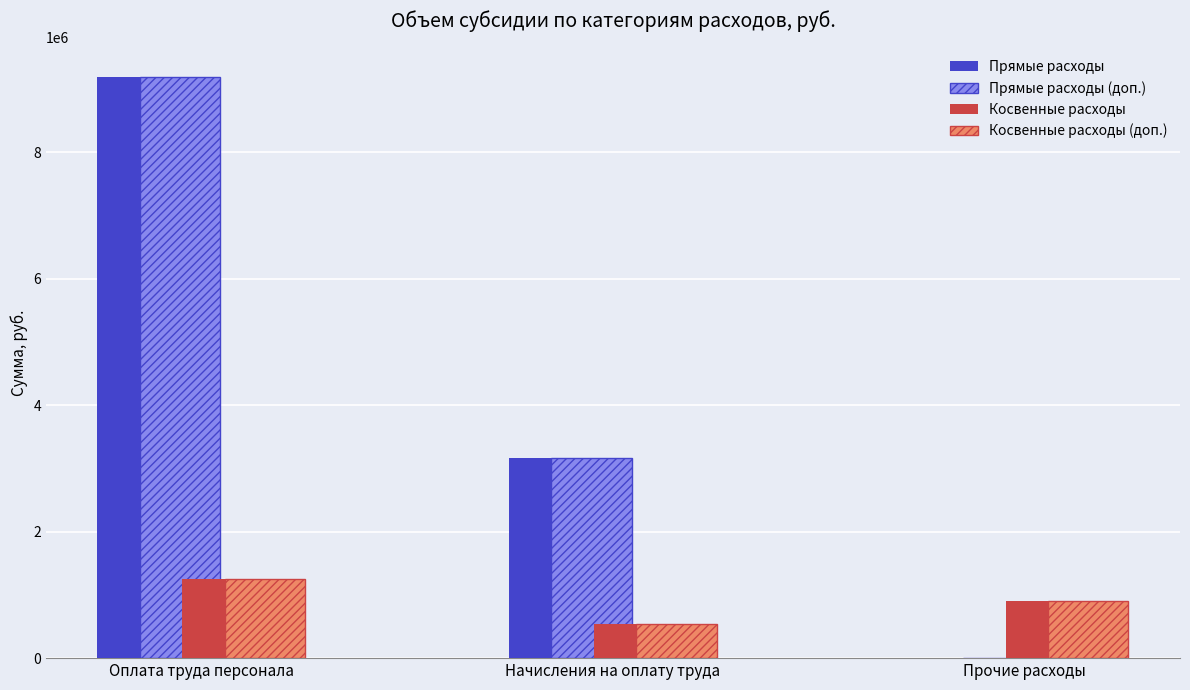

What is the total value across all series at Оплата труда персонала?

20893038.3